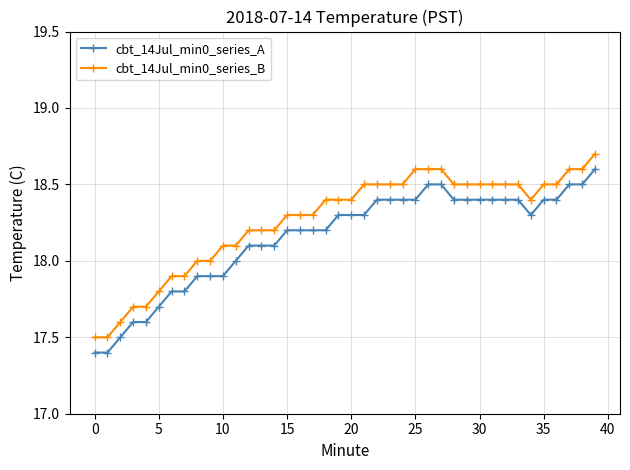

How many lines are shown in the chart?

2